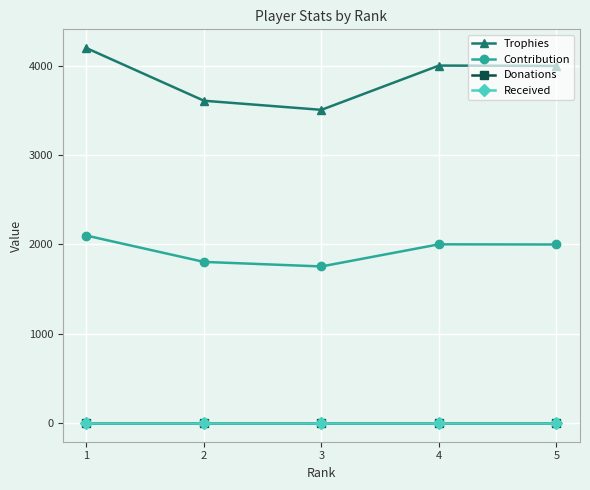

Is this an area chart (filled region under the line)?

No